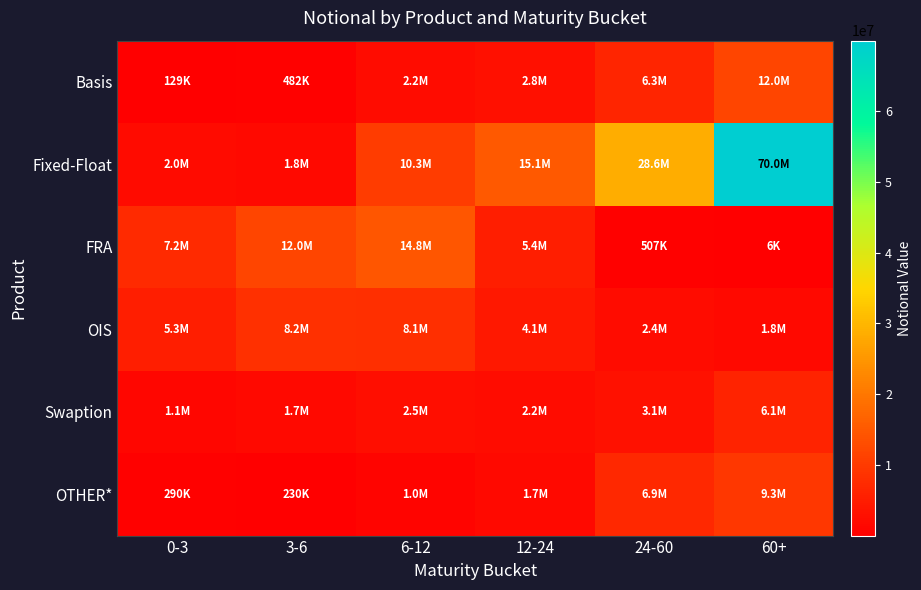

What is the spread (max minus min) of values at 0-3?

7044280